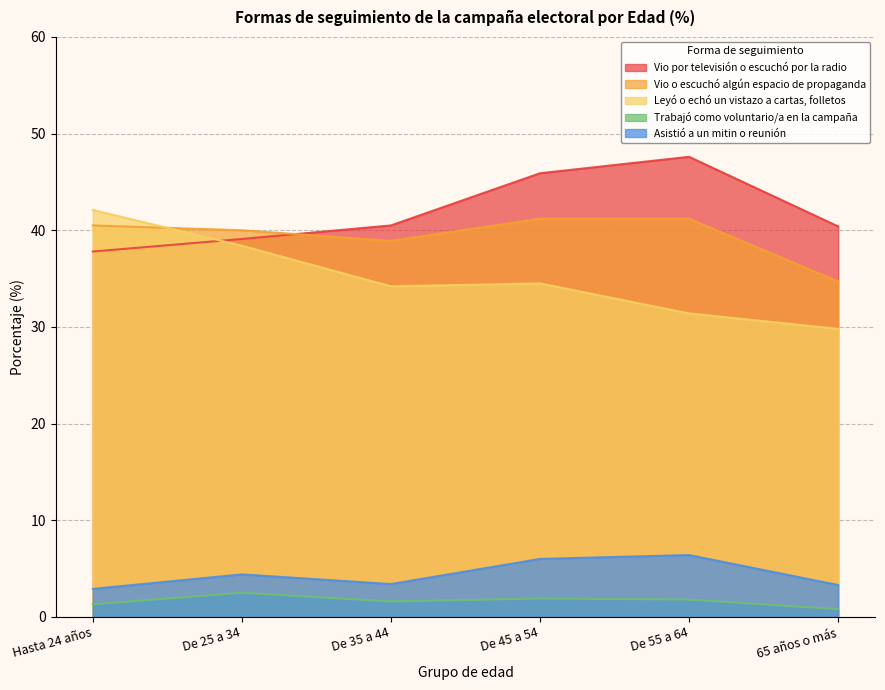

In Asistió a un mitin o reunión, how many points are lower than both neighbors (excluding endpoints)?

1